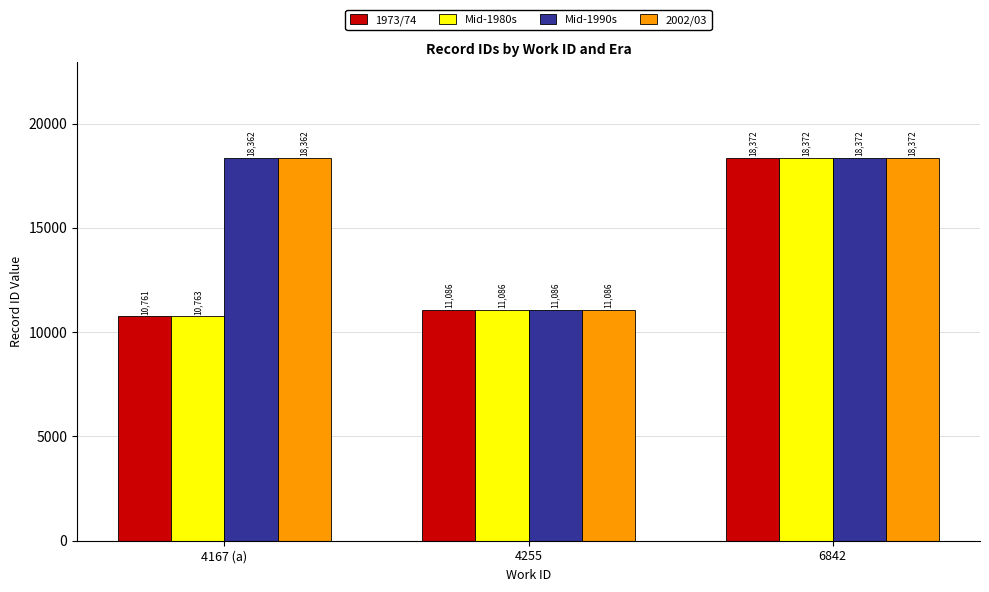

True or false: Mid-1990s has a value of 11086 at 4255.

True